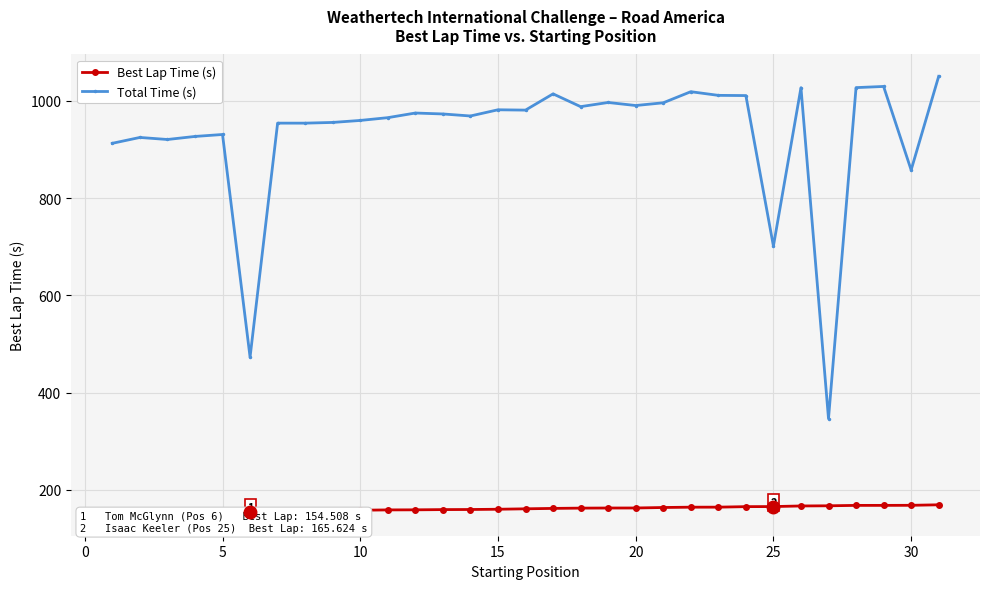

Reading left to right, list all the values displayed in this chart.

Best Lap Time (s): 150.6	152.1	152.3	153.2	153.8	154.5	156.7	156.9	157.5	158.1	158.8	158.9	159.4	159.6	160.1	161.0	161.8	162.4	162.6	162.7	163.7	164.3	164.4	165.5	165.6	166.9	167.2	168.0	168.1	168.2	169.2
Total Time (s): 912.6	924.7	920.5	926.7	930.8	472.9	954.1	954.1	955.5	959.7	965.4	974.9	973.0	968.8	981.6	980.9	1014.3	988.0	996.6	990.3	995.9	1018.7	1011.2	1010.8	701.3	1026.9	346.5	1027.1	1029.5	857.8	1050.3